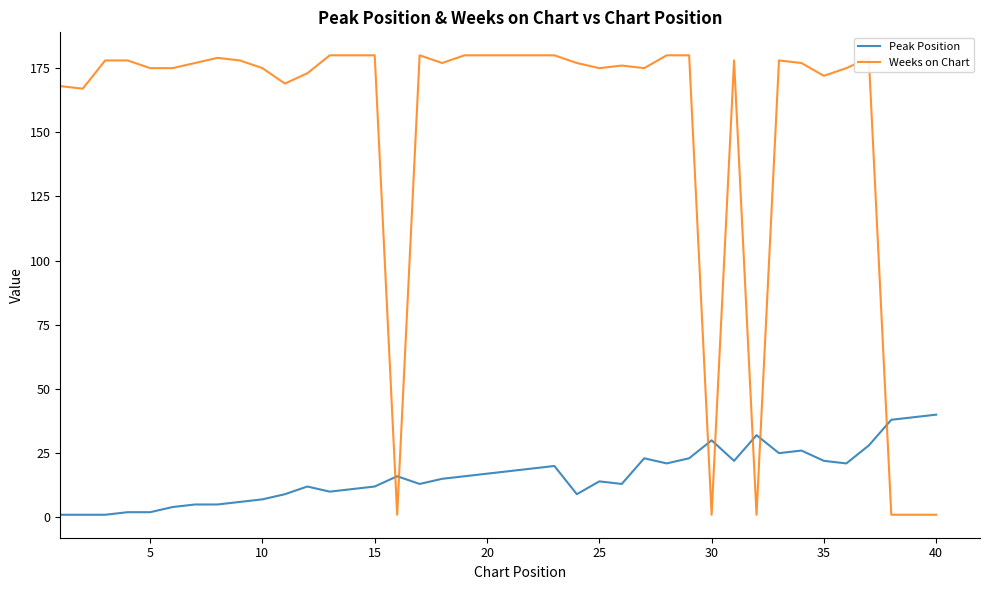

Which series ends up on top after the final intersection of Weeks on Chart and Peak Position?

Peak Position